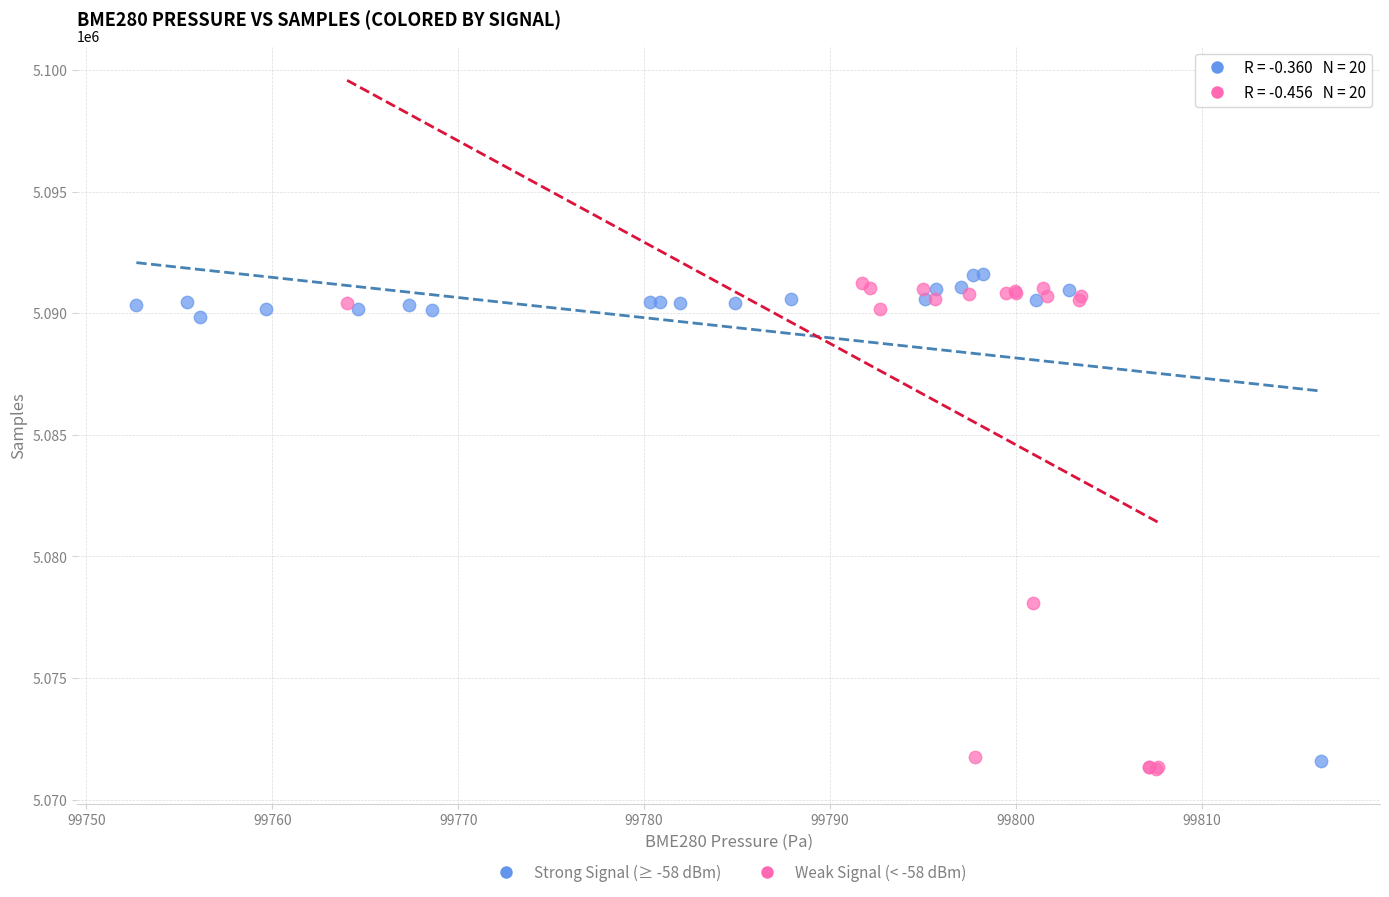

Which series contains the highest Y value?

Strong Signal (≥ -58 dBm)